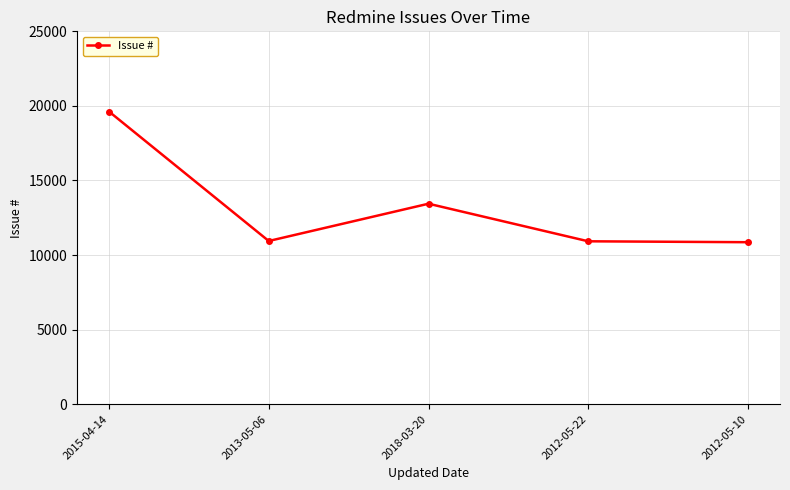

What is the label of the 4th point from the left?

2012-05-22